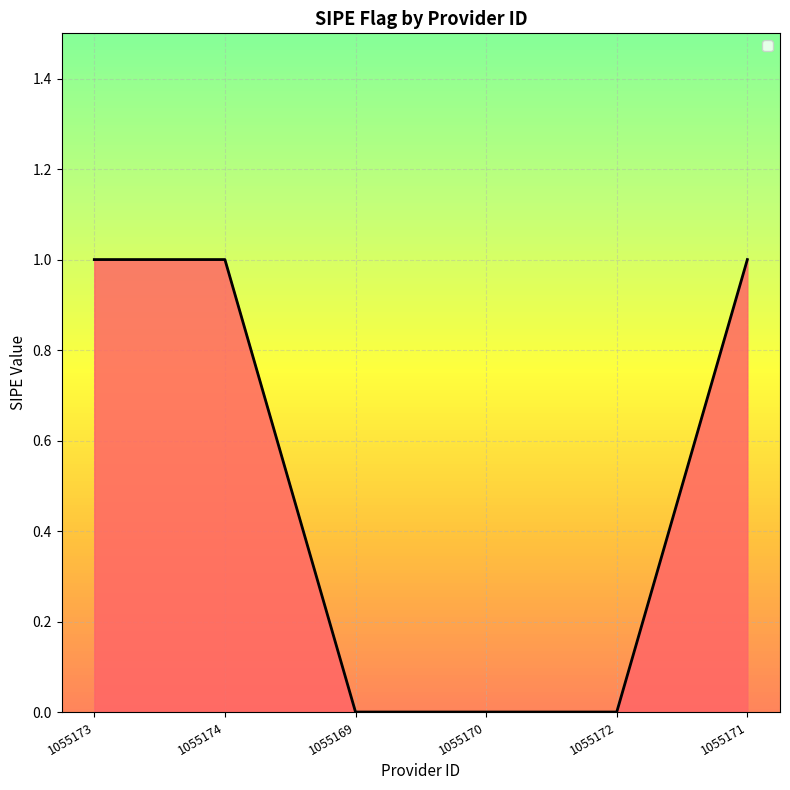

How many lines are shown in the chart?

1